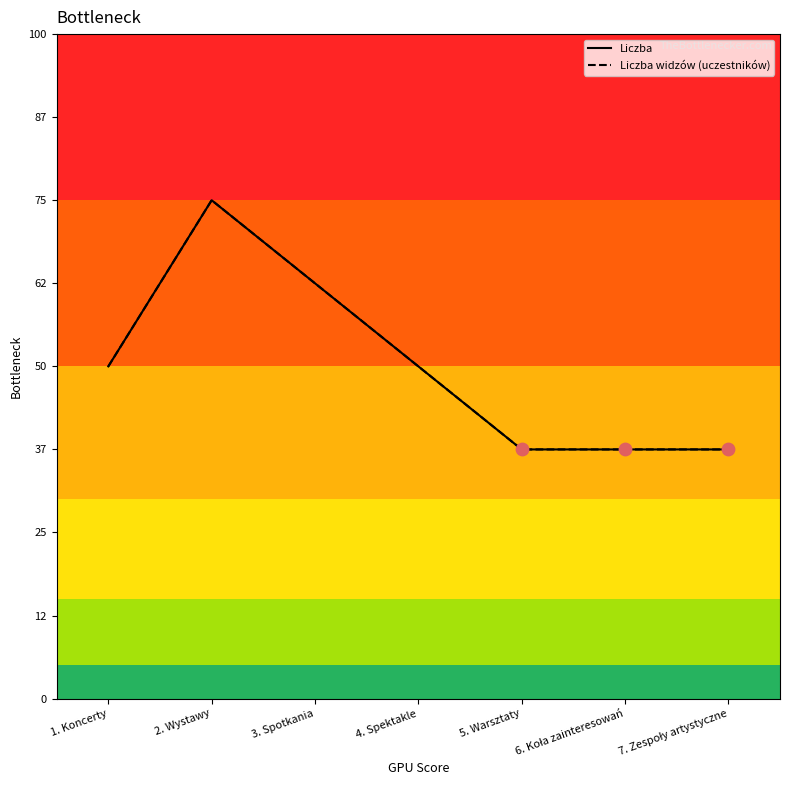

What is the total value across all series at 1. Koncerty?

8